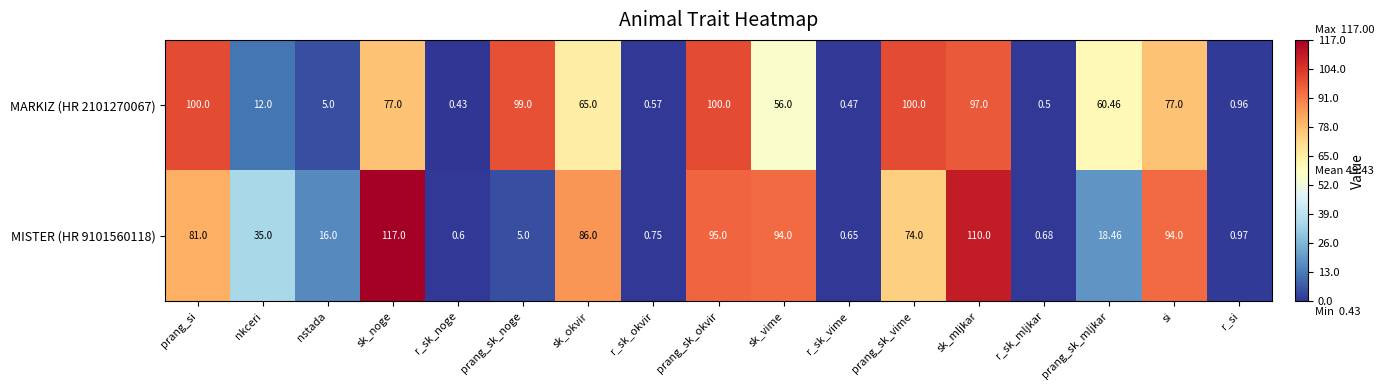

At which category is the sum across all series the highest?

sk_mljkar